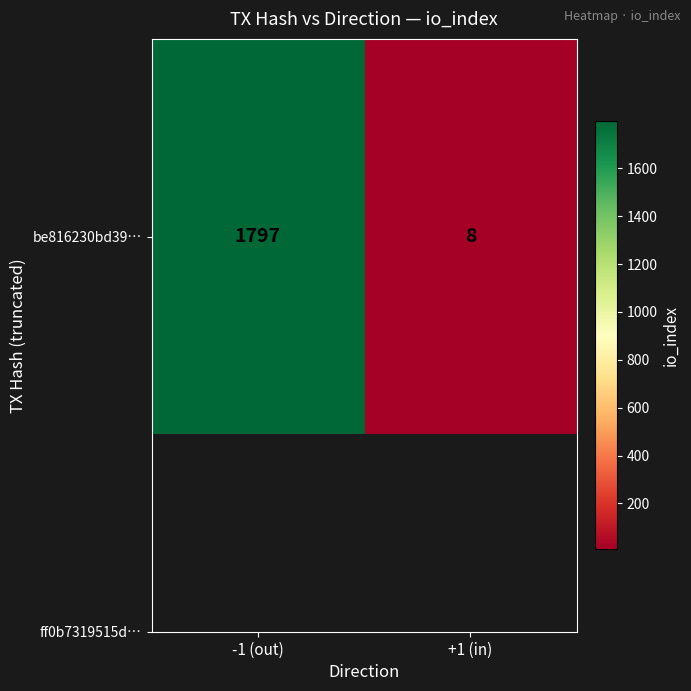

At which category does the chart reach its minimum across all series?

+1 (in)